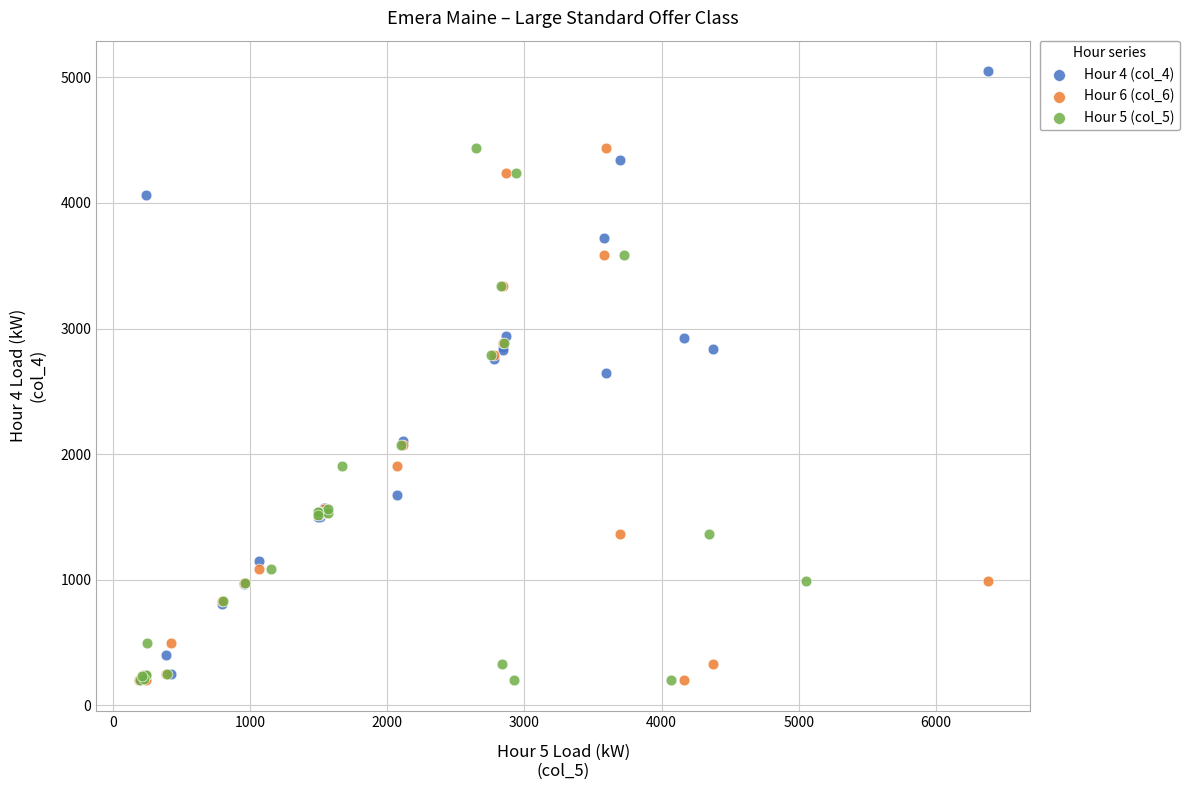

Which series has the widest spread of Y values?

Hour 4 (col_4)